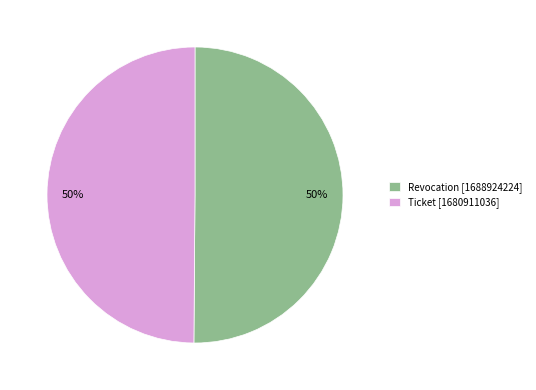

Combined, do Ticket and Revocation account for over 50%?

Yes